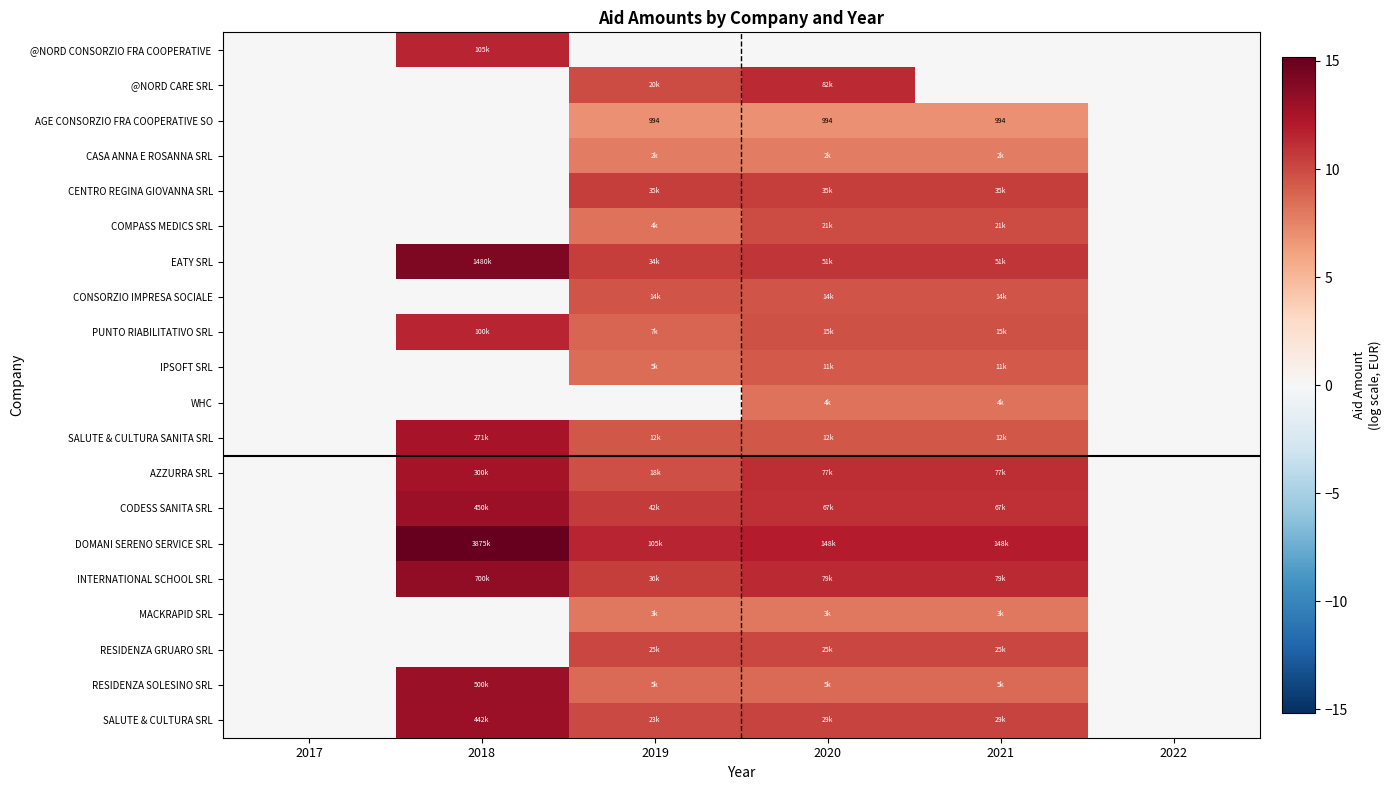

The value of IPSOFT SRL at 2021 is 13.8. True or false?

False